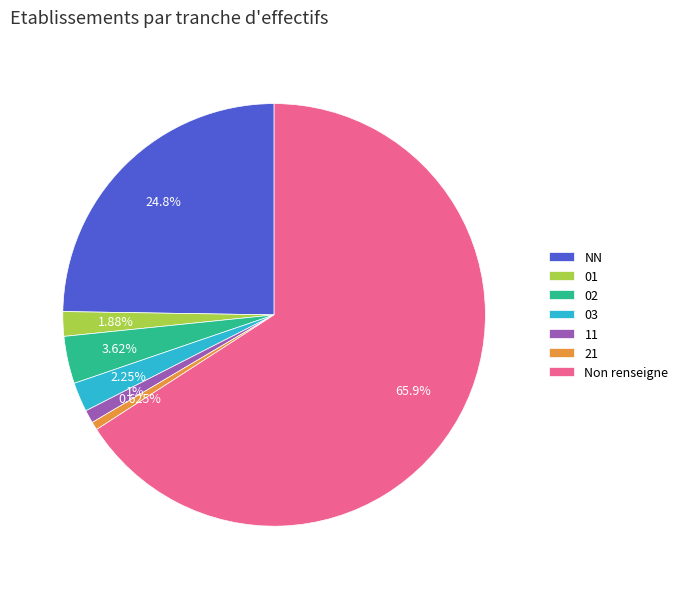

To the nearest percent, what percentage of the pie is 01?

2%